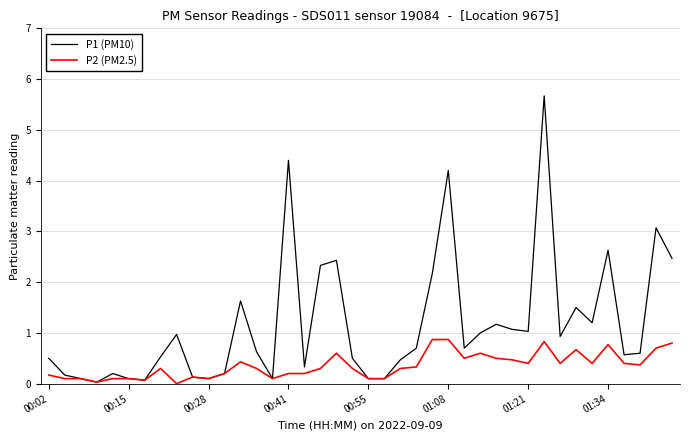

Which series has the largest total across all categories?

P1 (PM10)